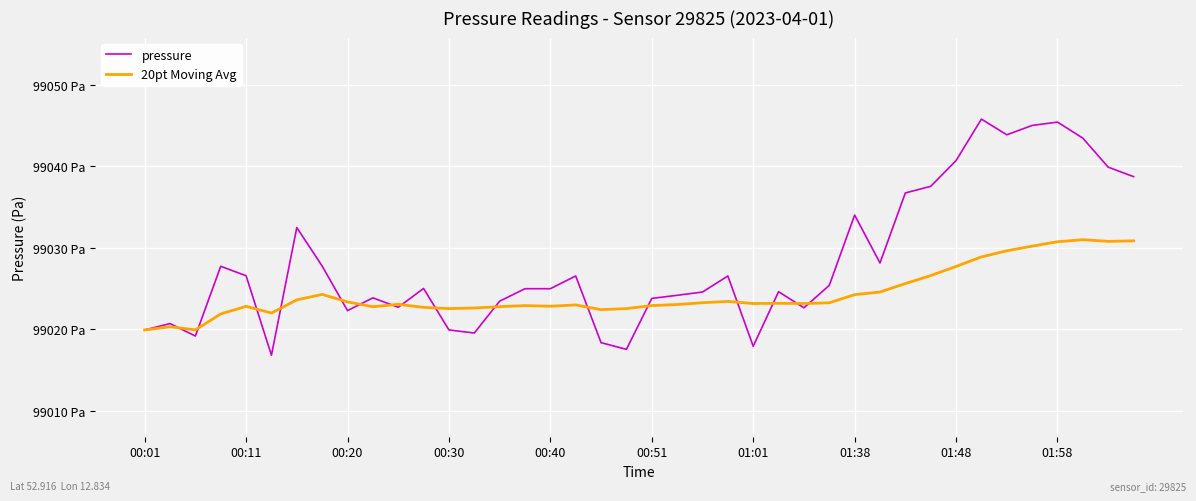

What is the minimum value for 20pt Moving Avg?

99019.9